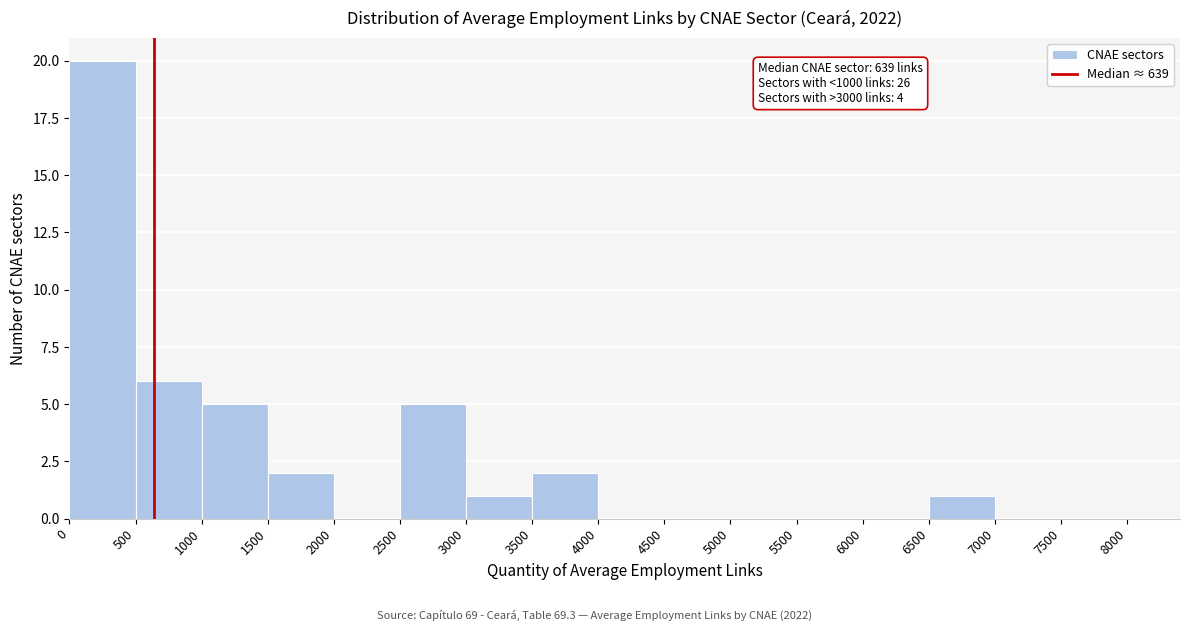

Over which range of the x-axis is the bar tallest?

0 to 500